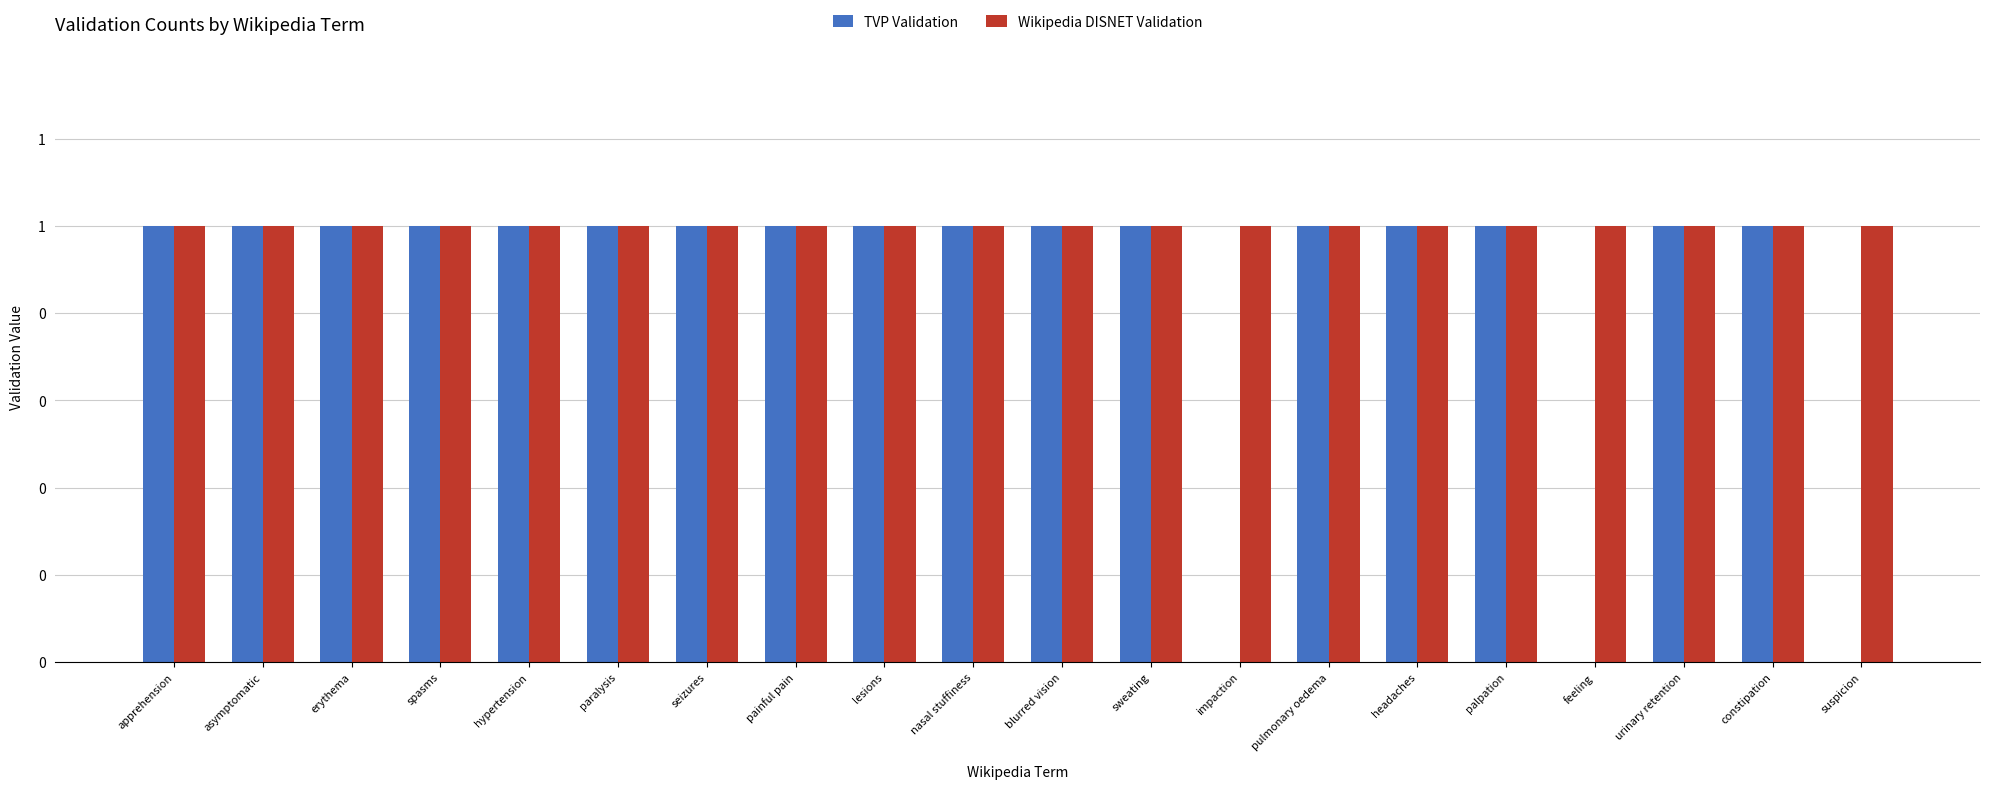

The value of Wikipedia DISNET Validation at headaches is 1. True or false?

False